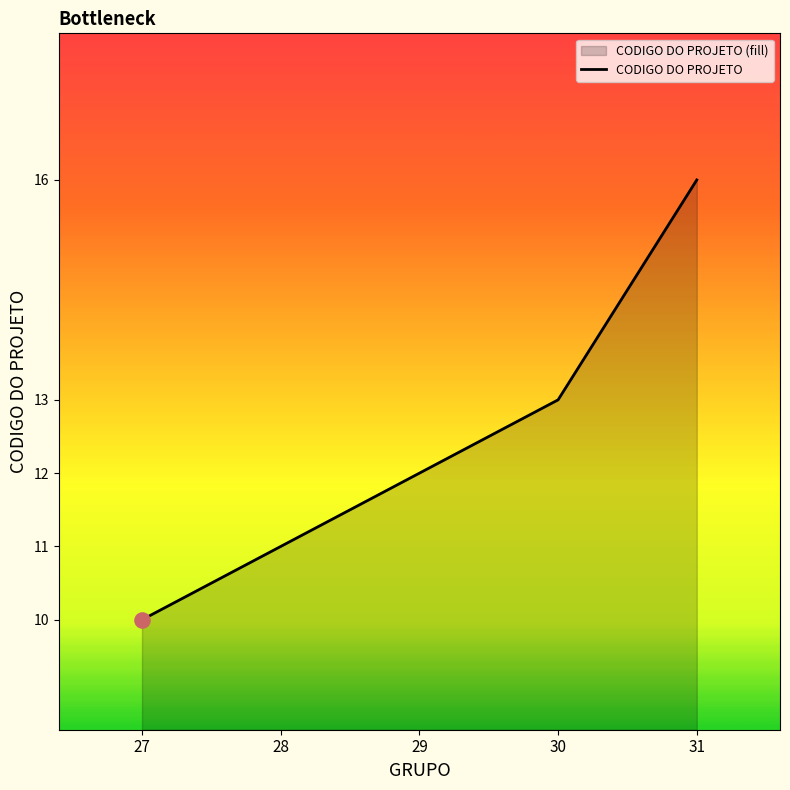

Between 30 and 29, which is larger?

30